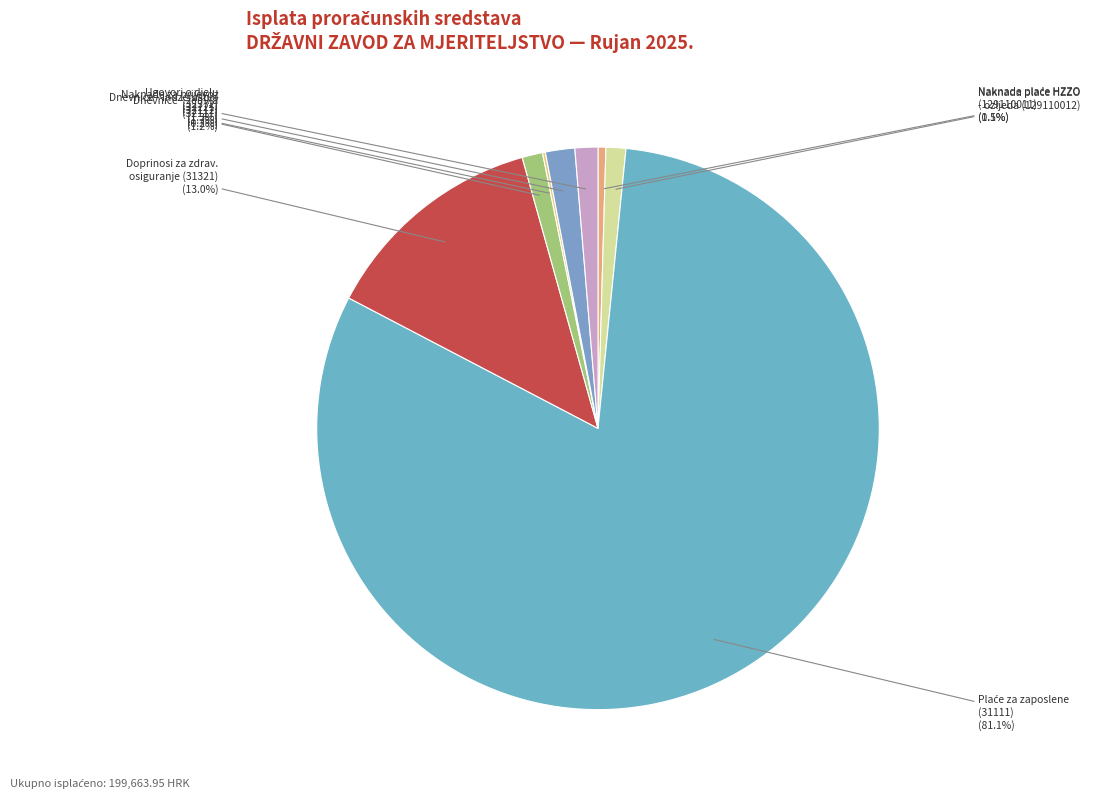

To the nearest percent, what is the difference between the largest and smallest slice percentages?

81%